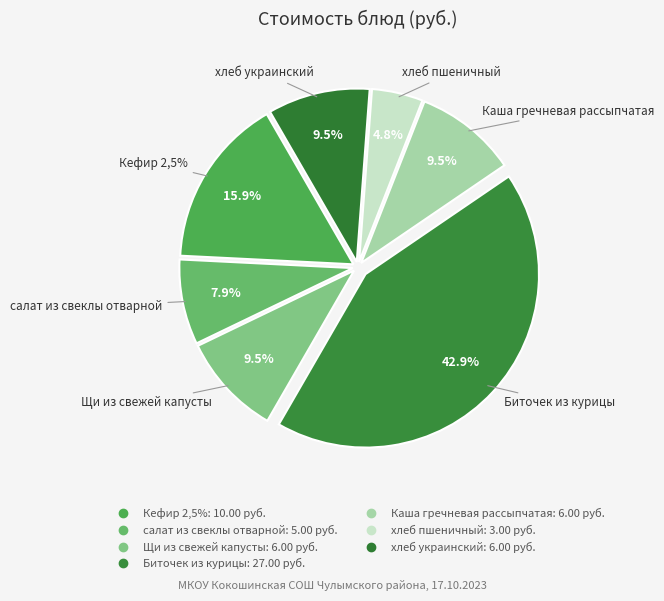

Does any single category account for the majority?

No